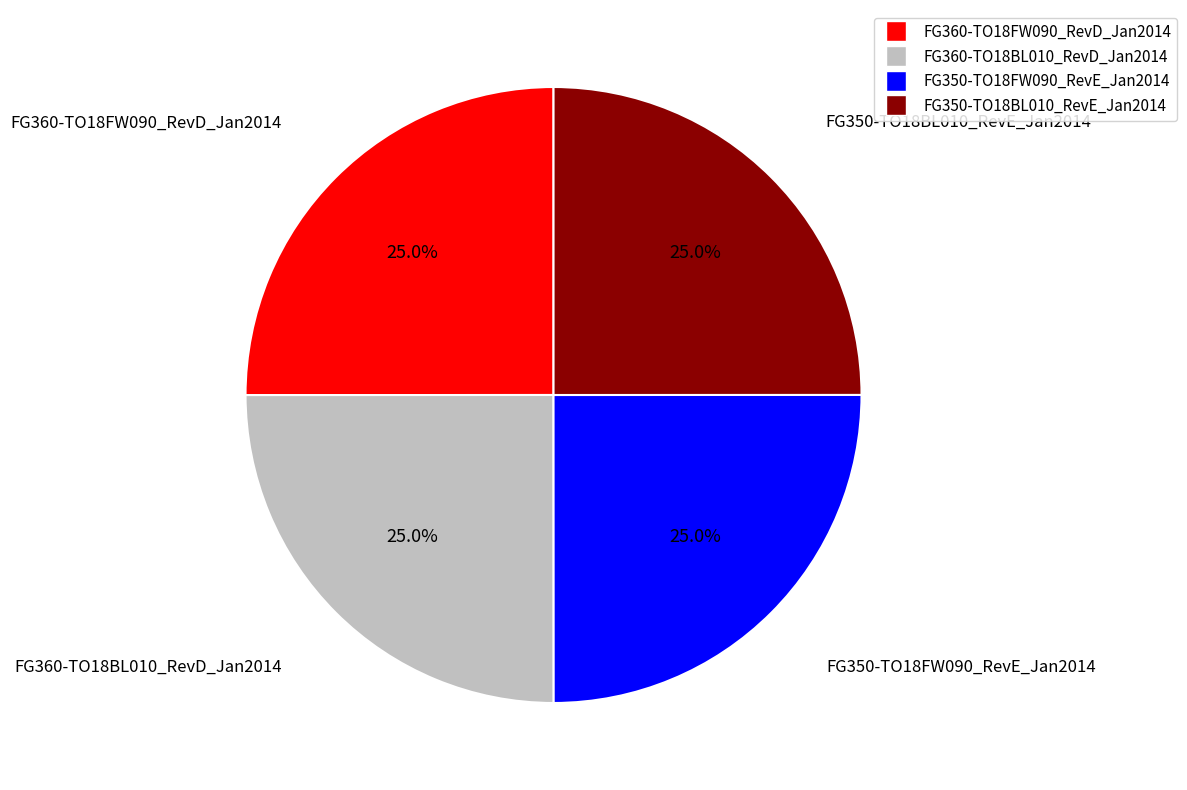

To the nearest percent, what percentage of the pie is FG350-TO18BL010_RevE_Jan2014?

25%